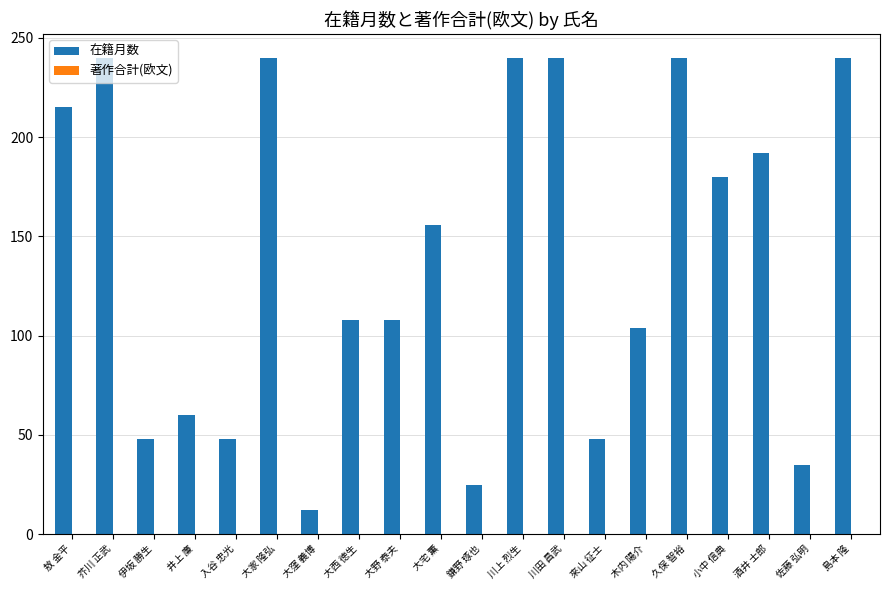

Which has a higher value, 來山 征士 or 大西 徳生?

大西 徳生